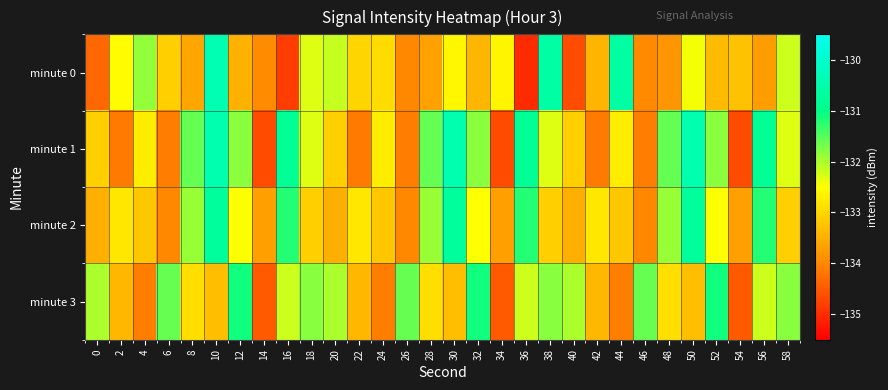

Reading left to right, extract all data points from this chart.

minute 0: 0=-134.4	2=-132.5	4=-131.9	6=-133.1	8=-133.6	10=-130.4	12=-133.5	14=-134.0	16=-134.8	18=-132.3	20=-132.2	22=-133.0	24=-132.9	26=-134.0	28=-133.7	30=-132.6	32=-133.4	34=-132.6	36=-135.0	38=-130.6	40=-134.7	42=-133.4	44=-130.6	46=-134.0	48=-133.8	50=-132.4	52=-133.4	54=-133.3	56=-133.7	58=-132.2
minute 1: 0=-133.1	2=-134.1	4=-132.7	6=-134.1	8=-131.6	10=-130.4	12=-131.8	14=-134.7	16=-130.8	18=-132.3	20=-133.1	22=-134.1	24=-132.7	26=-134.1	28=-131.6	30=-130.4	32=-131.8	34=-134.7	36=-130.8	38=-132.3	40=-133.1	42=-134.1	44=-132.7	46=-134.1	48=-131.6	50=-130.4	52=-131.8	54=-134.7	56=-130.8	58=-132.3
minute 2: 0=-133.5	2=-132.8	4=-133.2	6=-134.0	8=-131.9	10=-130.7	12=-132.5	14=-133.7	16=-131.2	18=-133.1	20=-133.5	22=-132.8	24=-133.2	26=-134.0	28=-131.9	30=-130.7	32=-132.5	34=-133.7	36=-131.2	38=-133.1	40=-133.5	42=-132.8	44=-133.2	46=-134.0	48=-131.9	50=-130.7	52=-132.5	54=-133.7	56=-131.2	58=-133.1
minute 3: 0=-132.0	2=-133.4	4=-134.1	6=-131.6	8=-132.9	10=-133.3	12=-131.1	14=-134.5	16=-132.2	18=-131.8	20=-132.0	22=-133.4	24=-134.1	26=-131.6	28=-132.9	30=-133.3	32=-131.1	34=-134.5	36=-132.2	38=-131.8	40=-132.0	42=-133.4	44=-134.1	46=-131.6	48=-132.9	50=-133.3	52=-131.1	54=-134.5	56=-132.2	58=-131.8